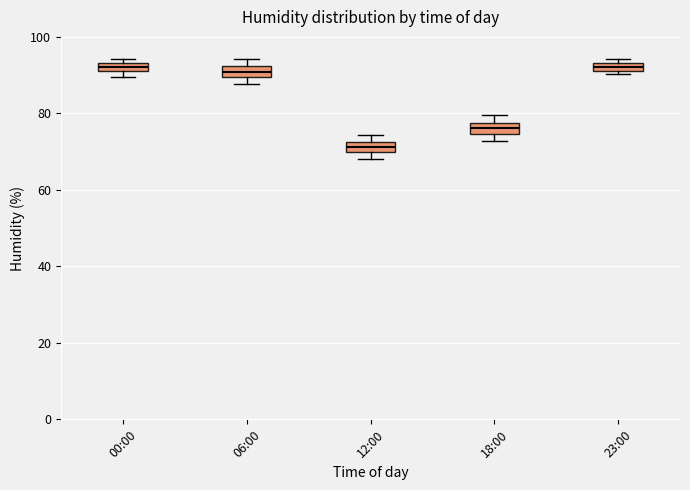

Where is the lower edge of the box for 00:00 on the y-axis? The values are not printed on the chart, so give them approximately, as read against the axis.

92